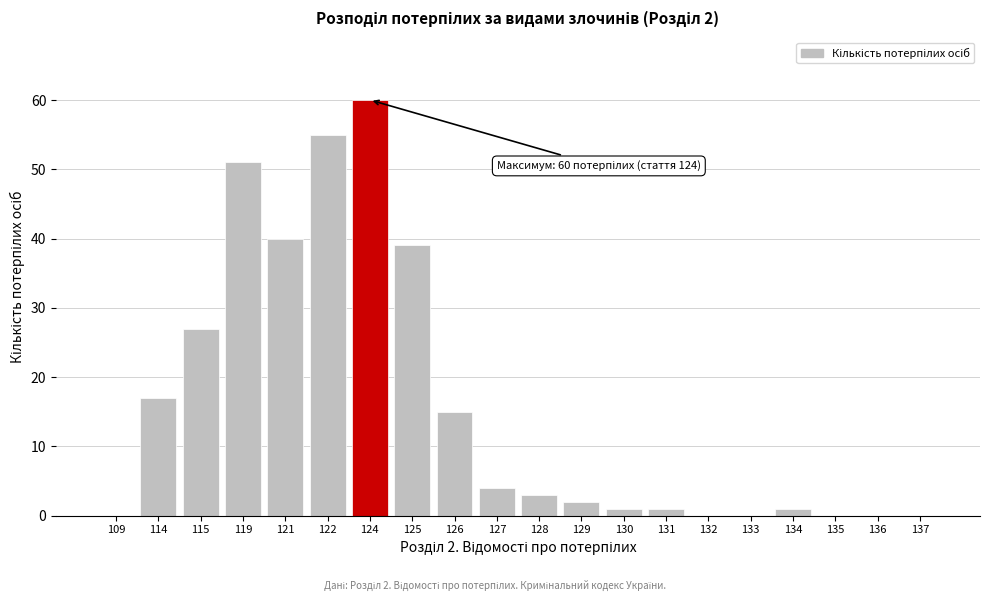

Reading left to right, extract all data points from this chart.

109=0	114=17	115=27	119=51	121=40	122=55	124=60	125=39	126=15	127=4	128=3	129=2	130=1	131=1	132=0	133=0	134=1	135=0	136=0	137=0